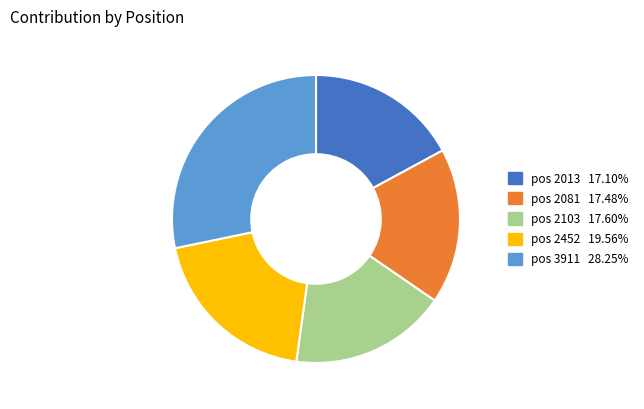

Which category has the biggest portion of the pie?

pos 3911